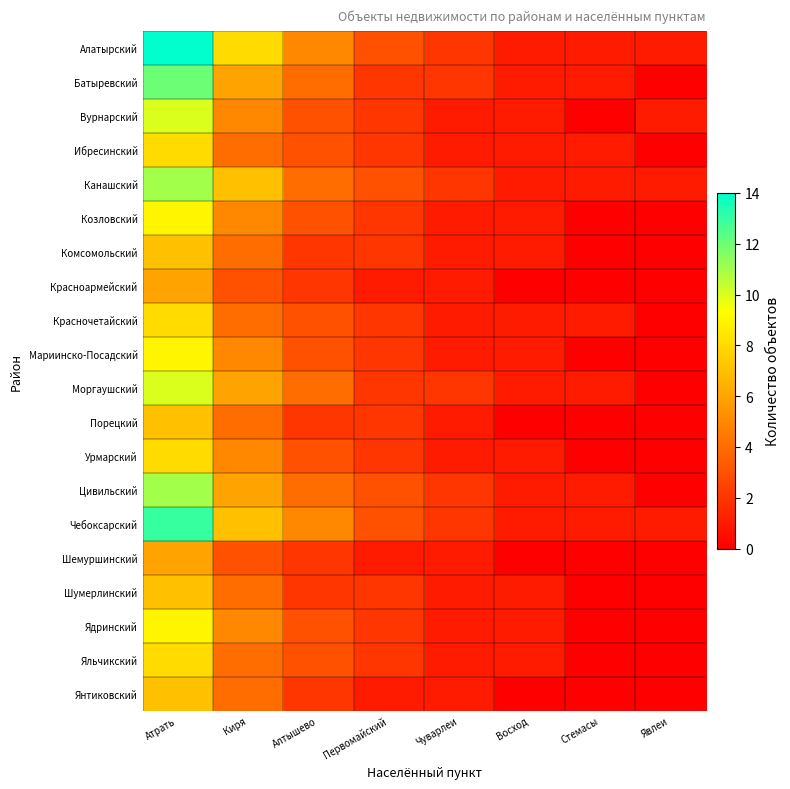

At Восход, list the series in order from smallest to largest.

Красноармейский, Порецкий, Шемуршинский, Янтиковский, Алатырский, Батыревский, Вурнарский, Ибресинский, Канашский, Козловский, Комсомольский, Красночетайский, Мариинско-Посадский, Моргаушский, Урмарский, Цивильский, Чебоксарский, Шумерлинский, Ядринский, Яльчикский